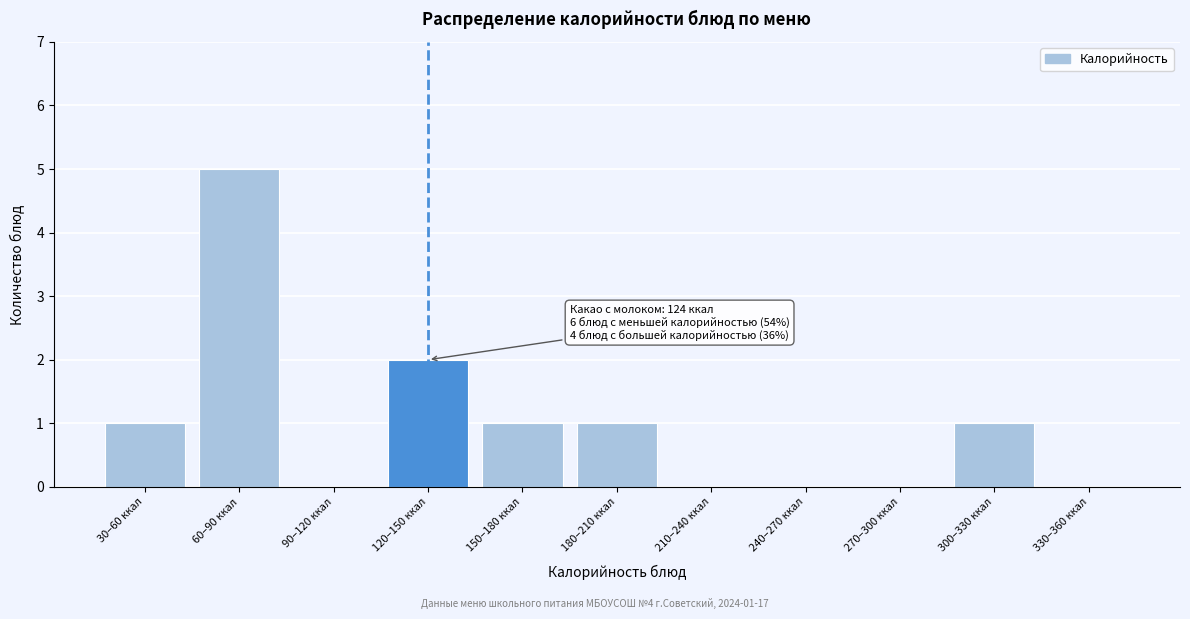

Reading left to right, what are all the values shown in this chart?

30–60 ккал=1	60–90 ккал=5	90–120 ккал=0	120–150 ккал=2	150–180 ккал=1	180–210 ккал=1	210–240 ккал=0	240–270 ккал=0	270–300 ккал=0	300–330 ккал=1	330–360 ккал=0